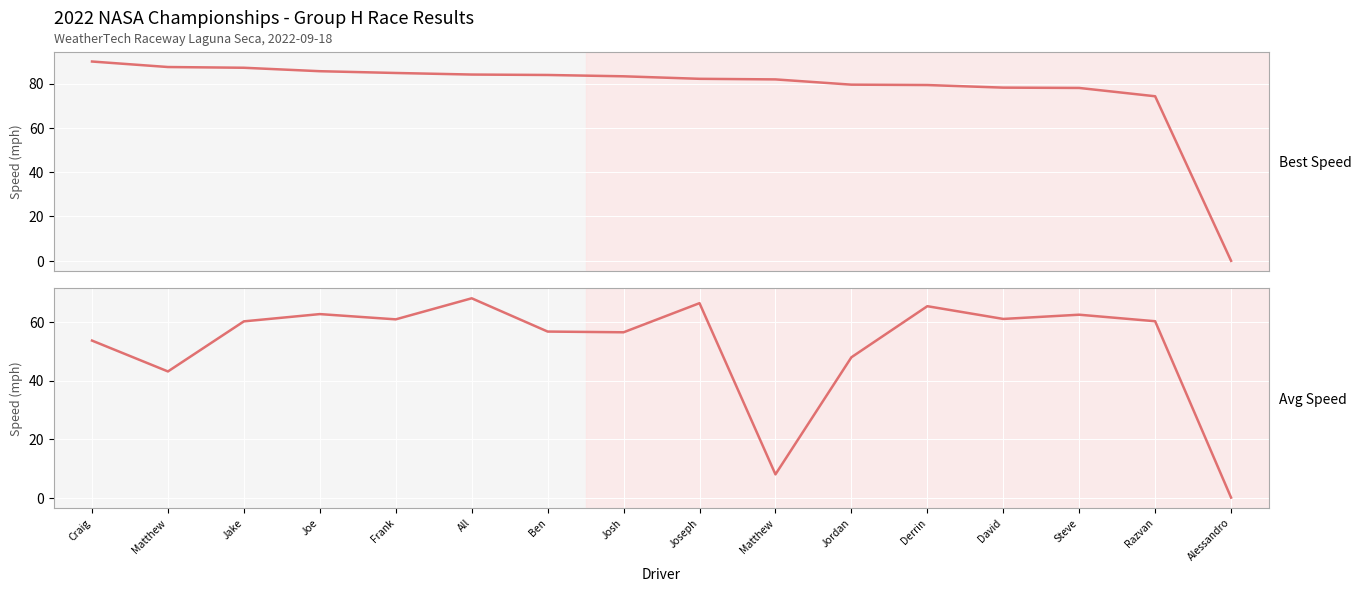

What are all the series names shown in the legend?

Best Speed, Avg Speed